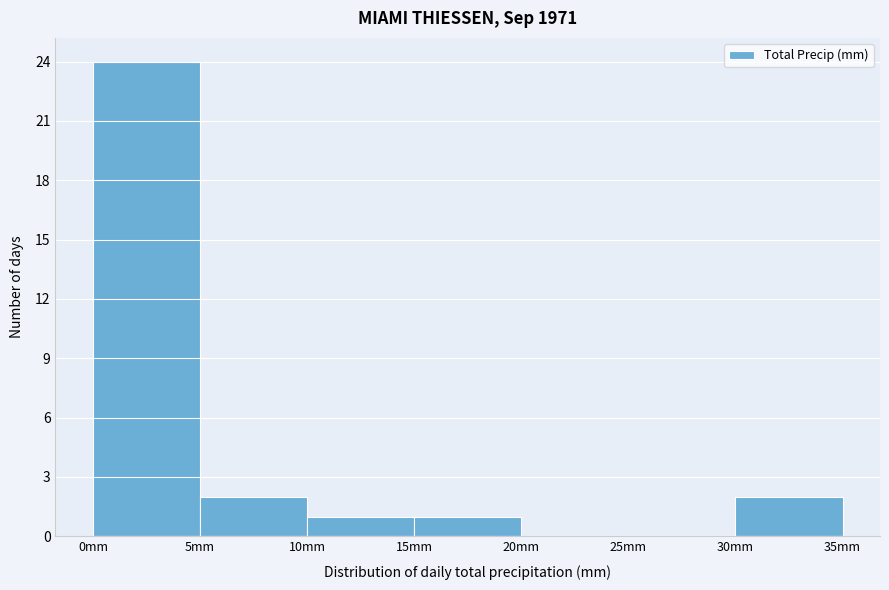

Reading left to right, list every bar in this chart as the range it spans on the x-axis followed by its height. The values are not printed on the chart, so give them approximately, as read against the axis.

0 to 5: 24
5 to 10: 2
10 to 15: 1
15 to 20: 1
20 to 25: 0
25 to 30: 0
30 to 35: 2